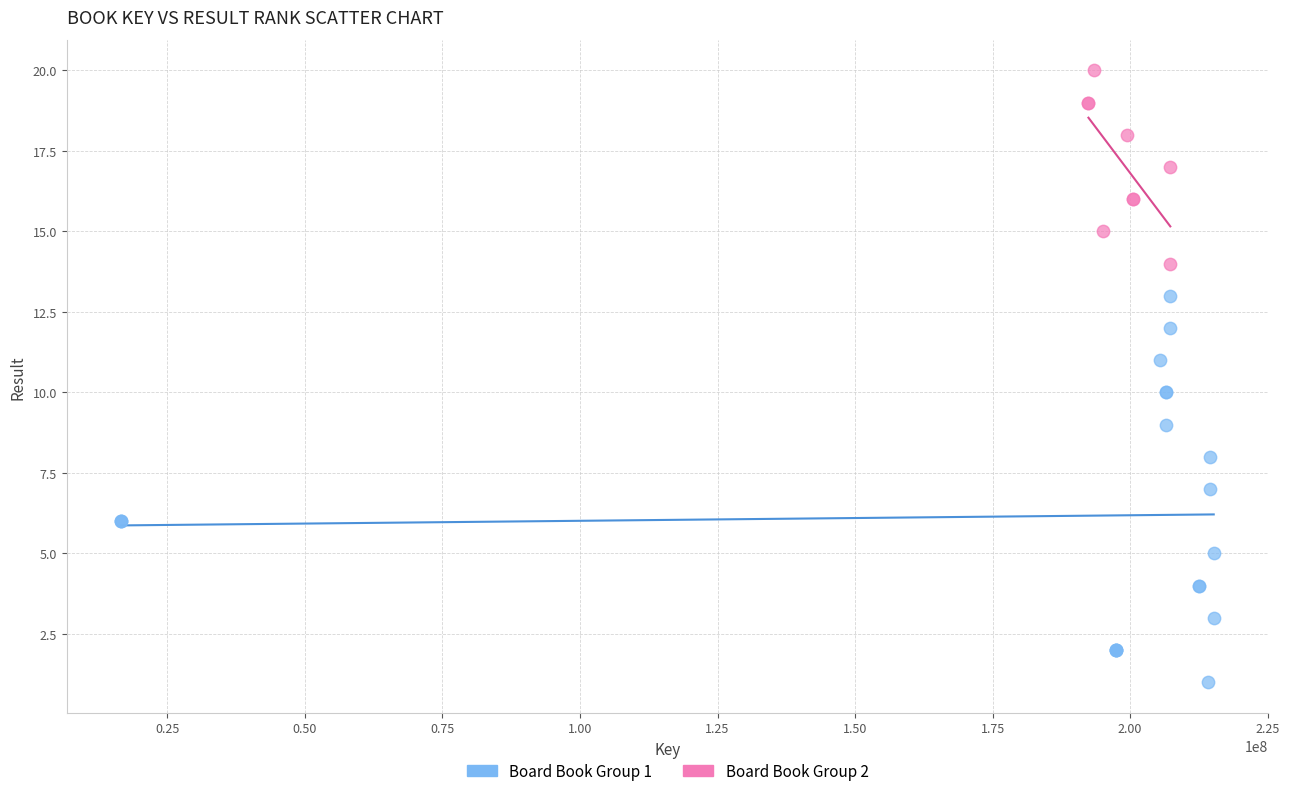

Which series contains the highest Y value?

Board Book Group 2